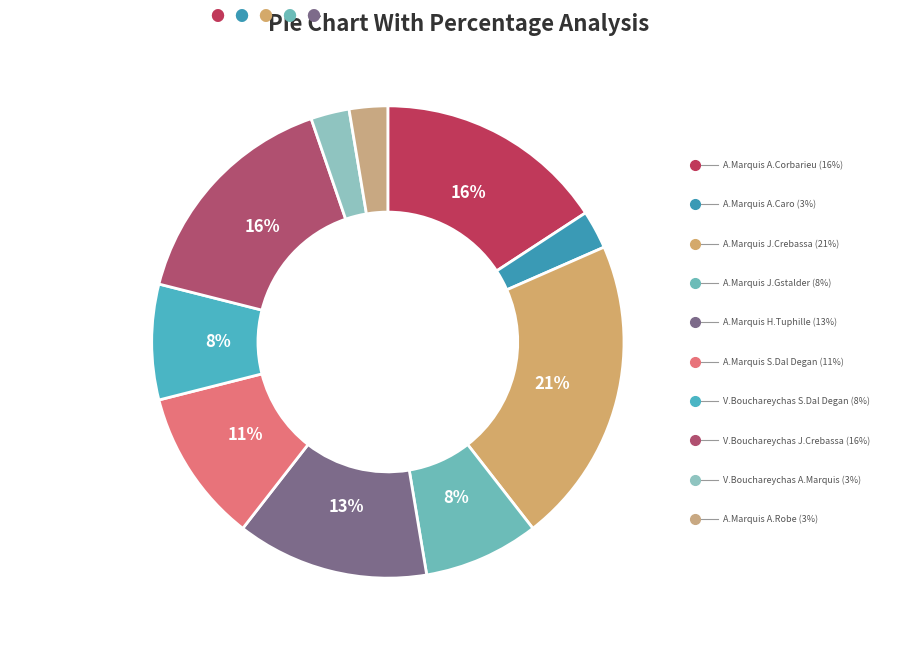

What is the ratio of the value at A.Marquis A.Corbarieu to the value at A.Marquis J.Gstalder?

2.0